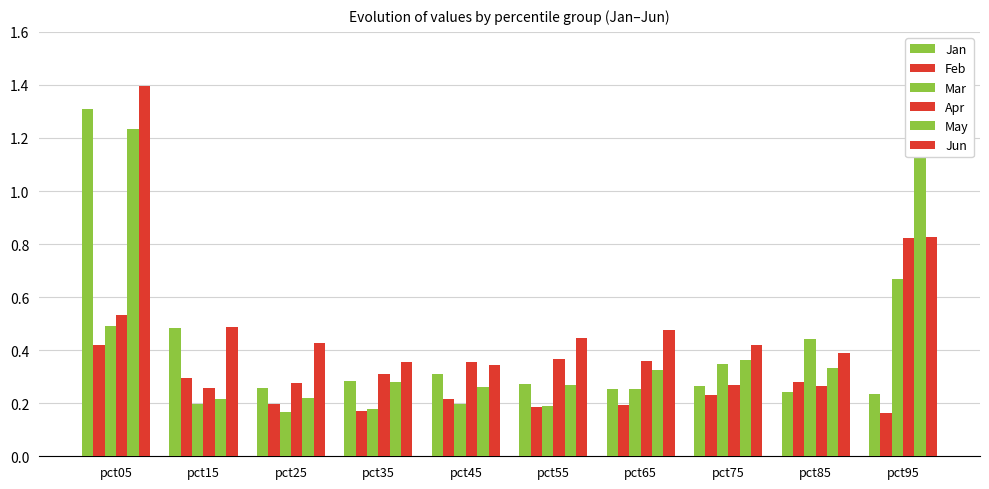

What is the difference between the Apr values at pct05 and pct45?

0.2